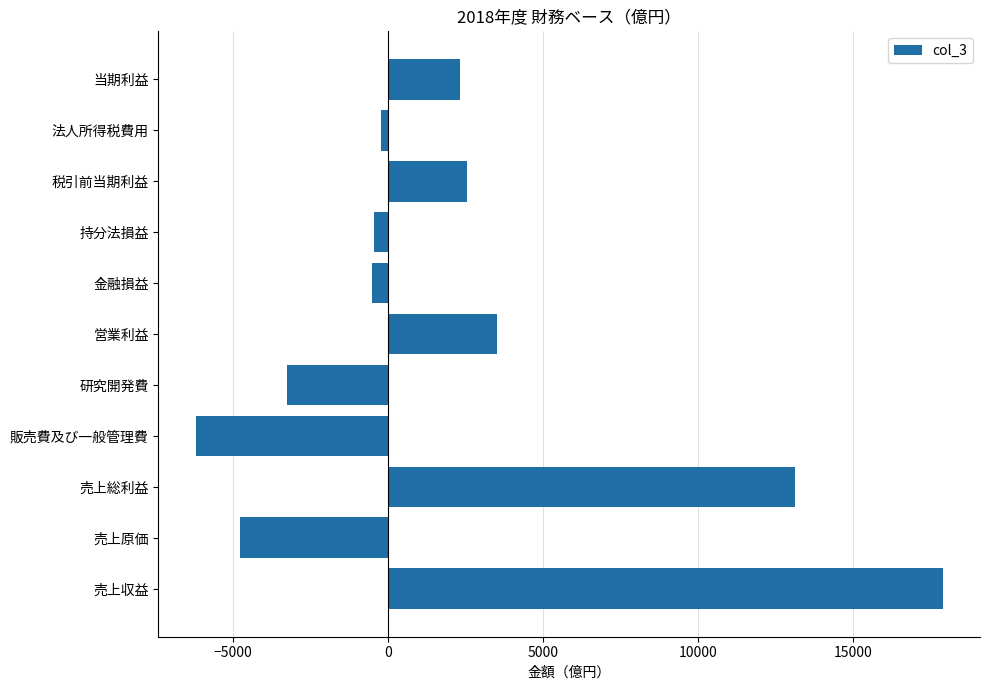

True or false: the data shows 7600.7 at 売上総利益.

False